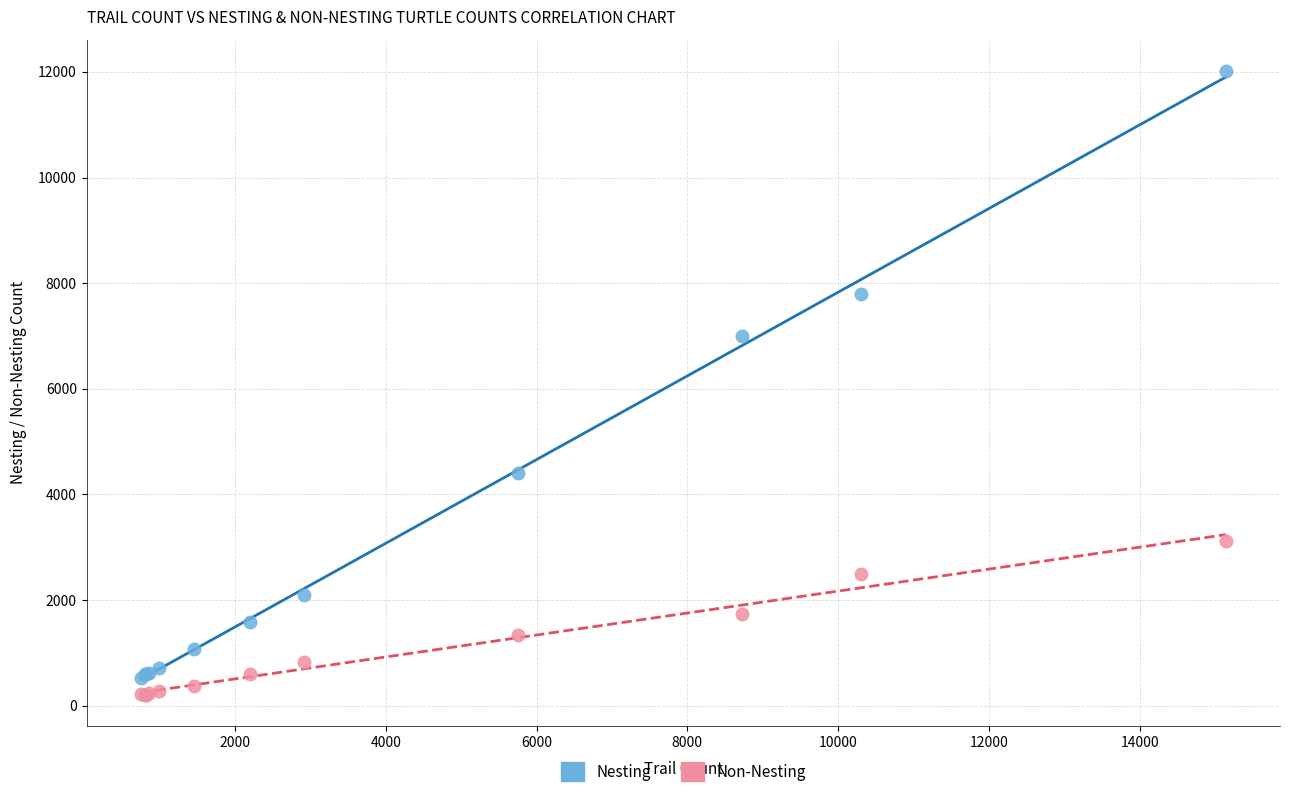

Which series contains the highest Y value?

Nesting